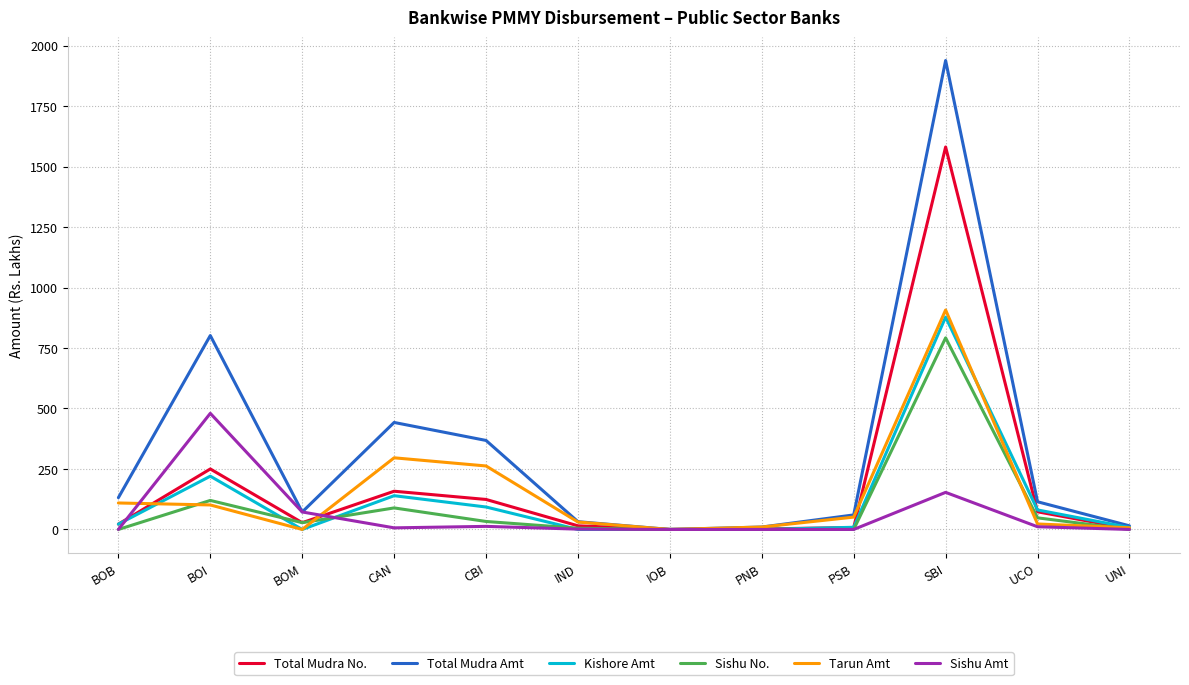

How many categories are shown in the chart?

12